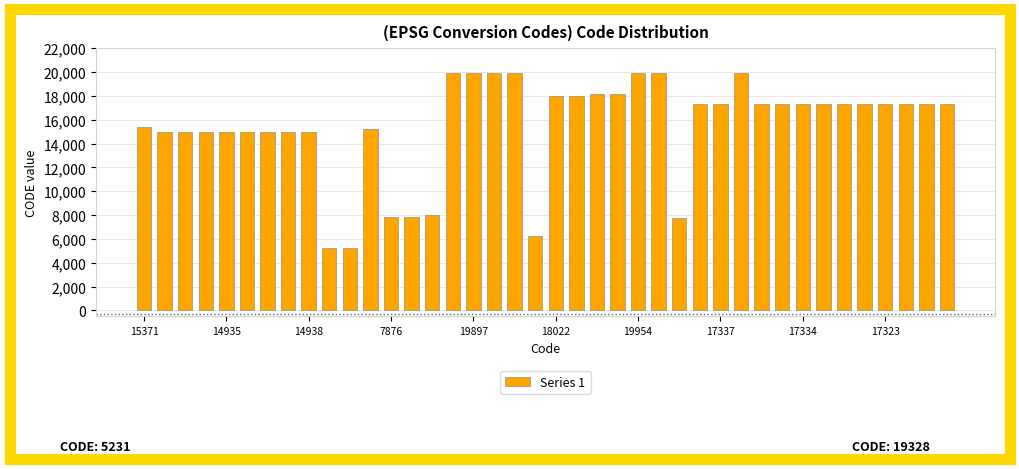

What is the greatest value displayed?

19955